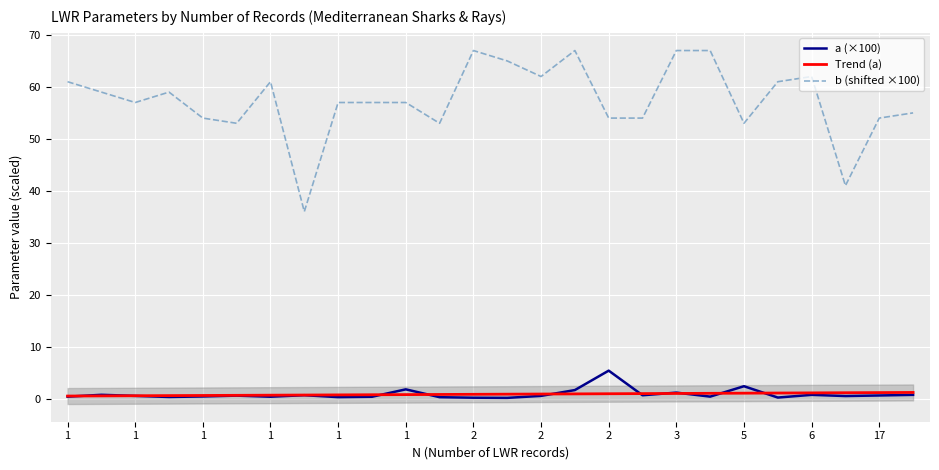

At how many categories does at least one series exceed 40?

25